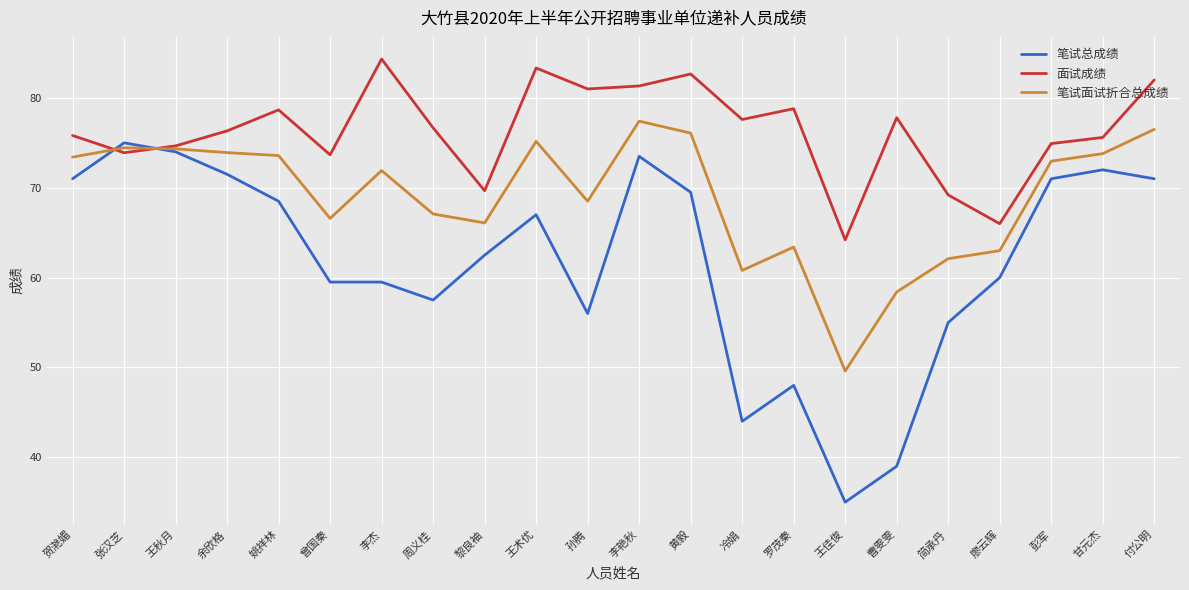

The value of 笔试总成绩 at 周义桂 is 57.5. True or false?

True